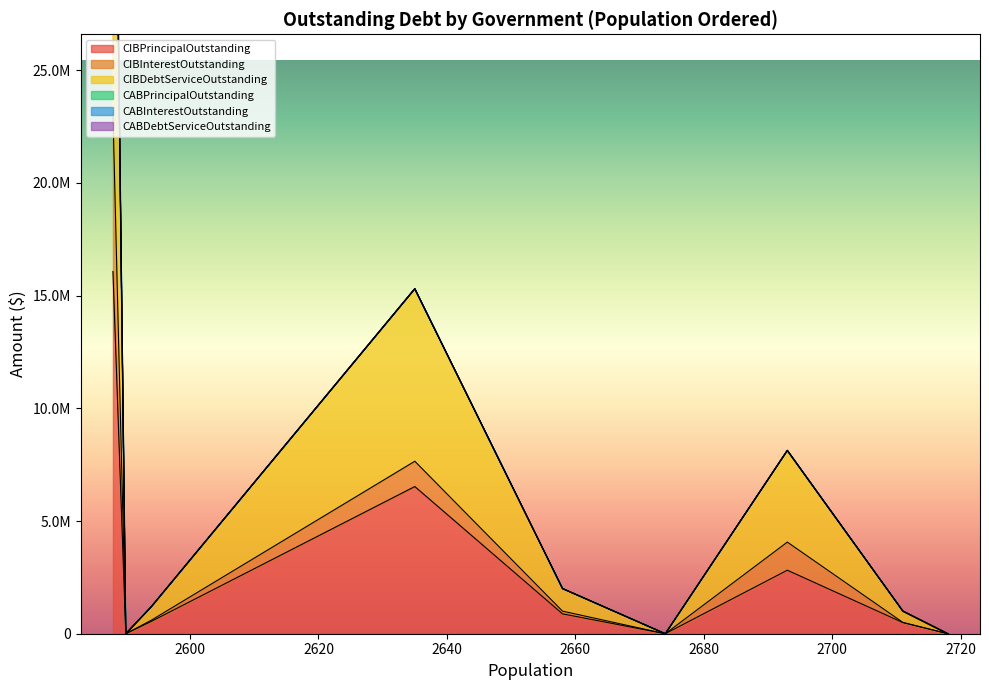

True or false: CIBPrincipalOutstanding has more than 1 interior local peaks.

True